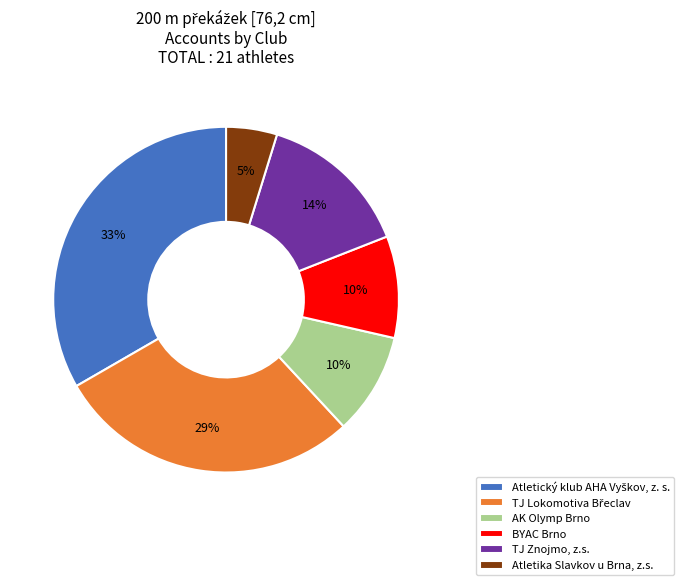

To the nearest percent, what percentage of the pie is AK Olymp Brno?

10%